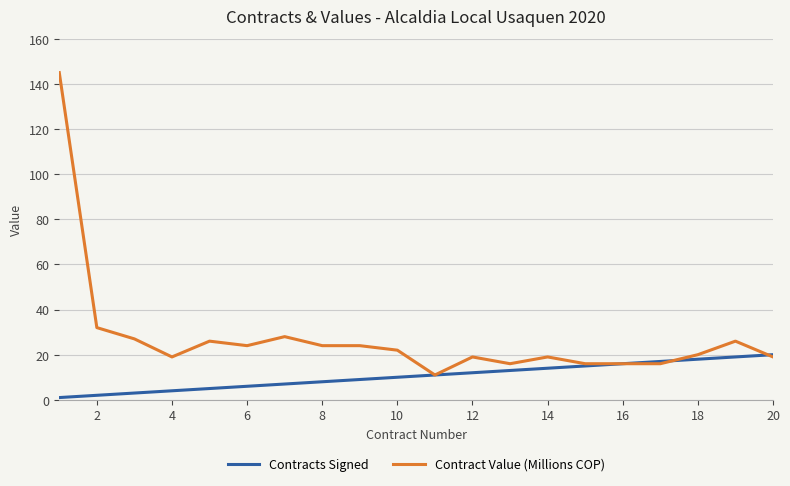

List the series in order of their peak value, lowest first.

Contracts Signed, Contract Value (Millions COP)